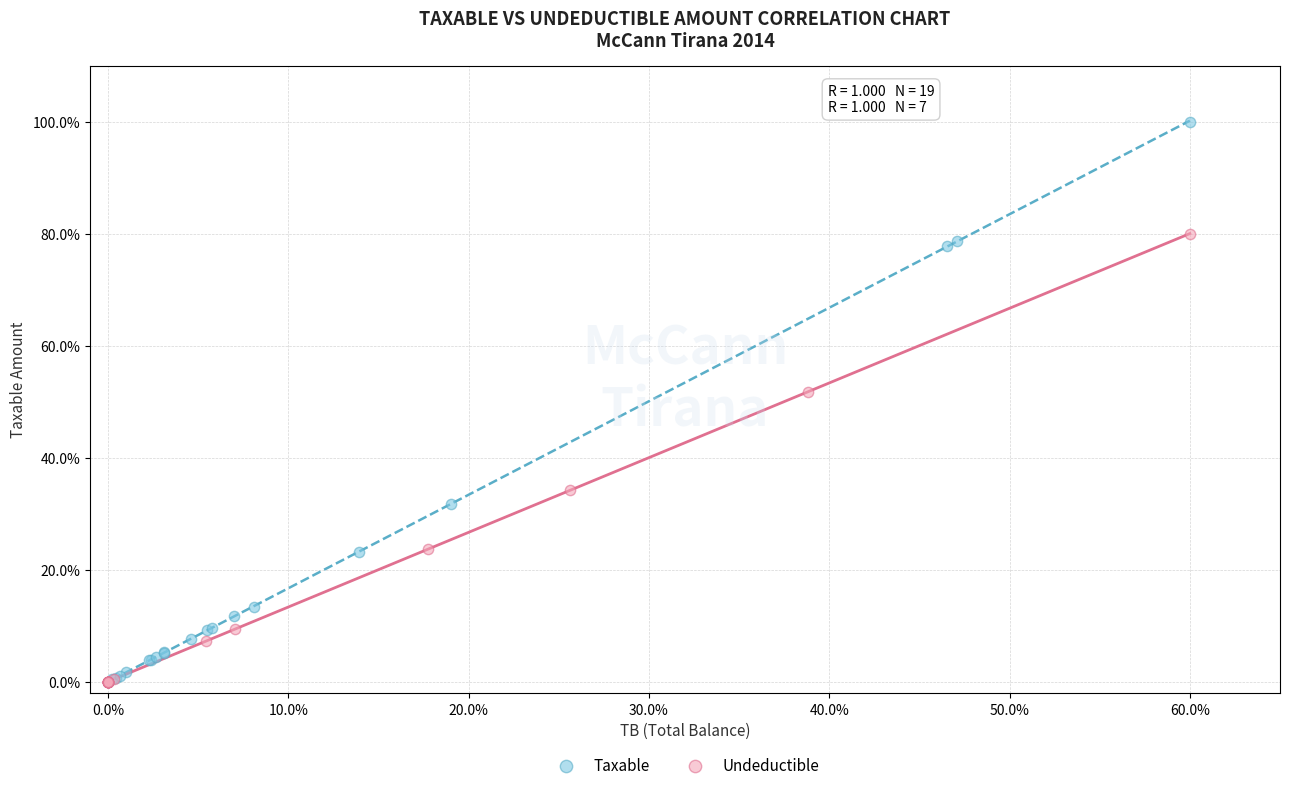

Which series reaches the maximum Y coordinate?

Taxable